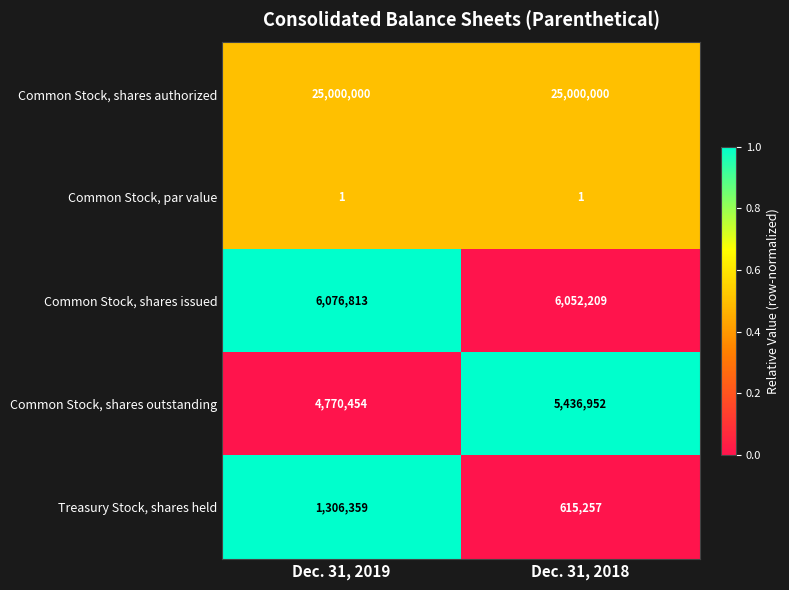

Rank the series by their maximum value, from lowest to highest.

Common Stock, par value, Treasury Stock, shares held, Common Stock, shares outstanding, Common Stock, shares issued, Common Stock, shares authorized